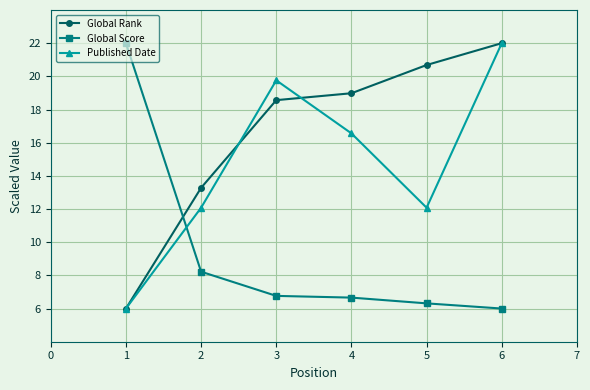

Reading left to right, list all the values displayed in this chart.

Global Rank: 6.0	13.3	18.6	19.0	20.7	22.0
Global Score: 22.0	8.2	6.8	6.7	6.3	6.0
Published Date: 6.0	12.1	19.8	16.6	12.1	22.0